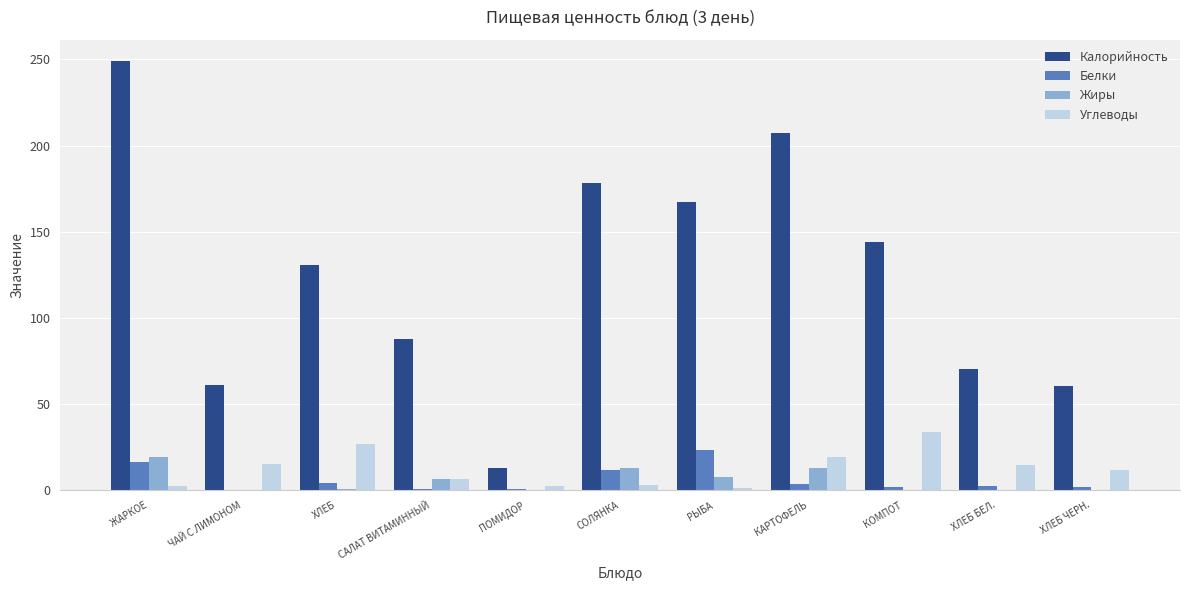

The value of Углеводы at ЖАРКОЕ is 2.7. True or false?

True